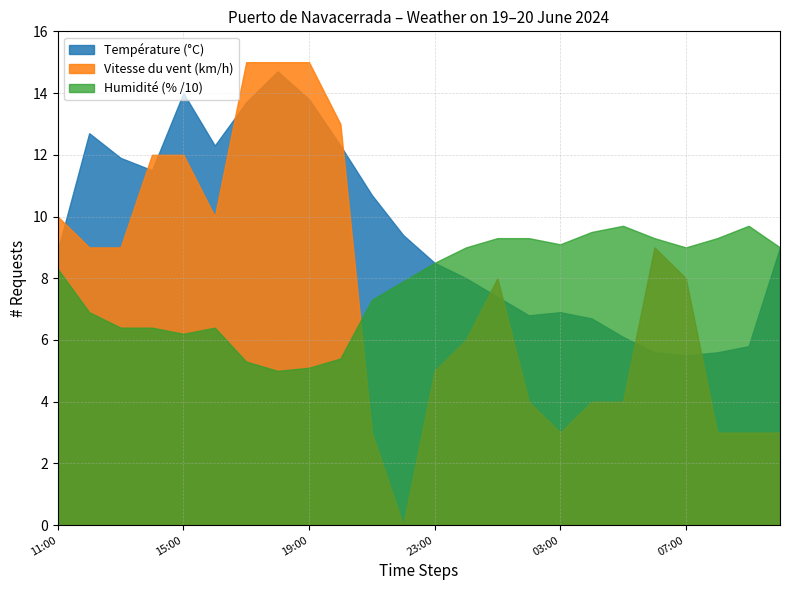

How many lines are shown in the chart?

3